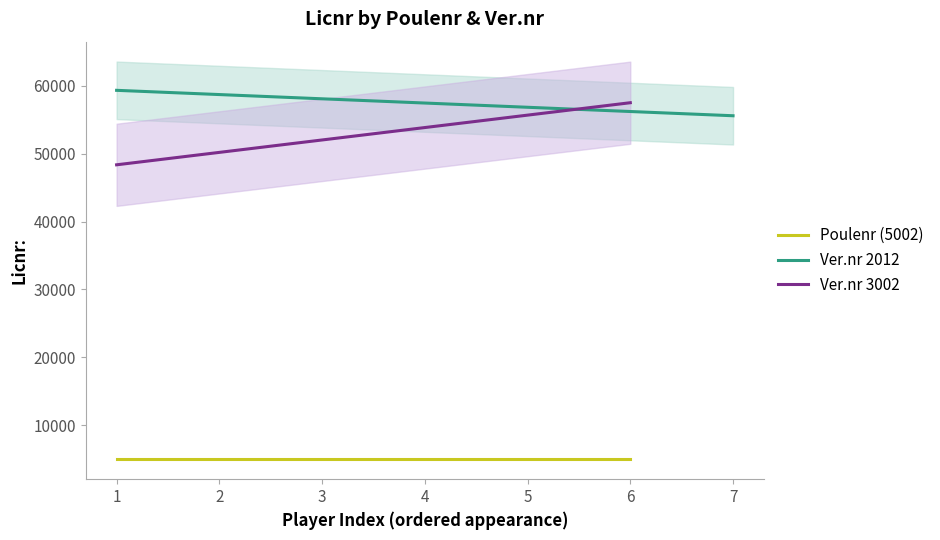

What is the highest value of the Ver.nr 3002 series?

57484.3